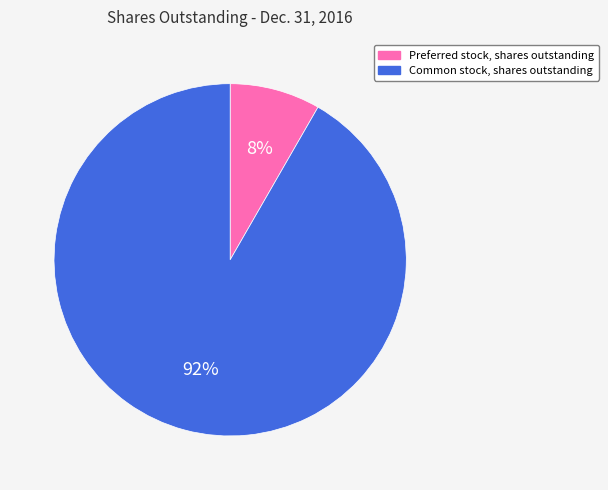

How many slices are in this pie chart?

2